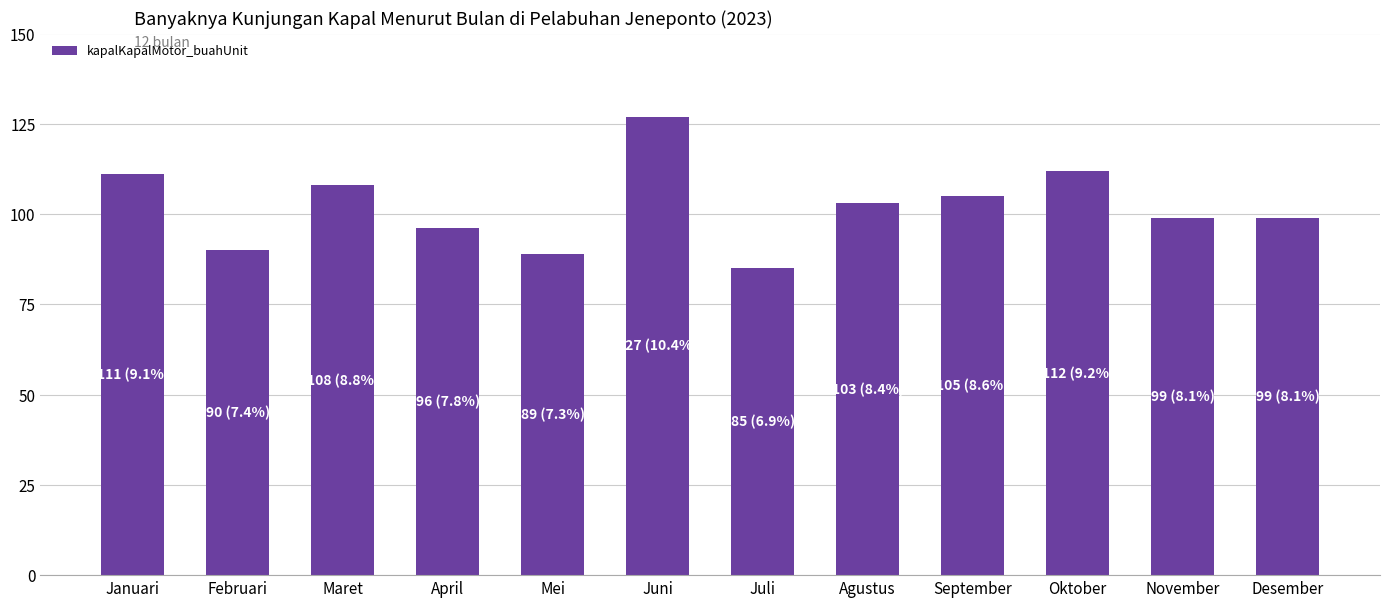

What value does the data have at Maret?

108